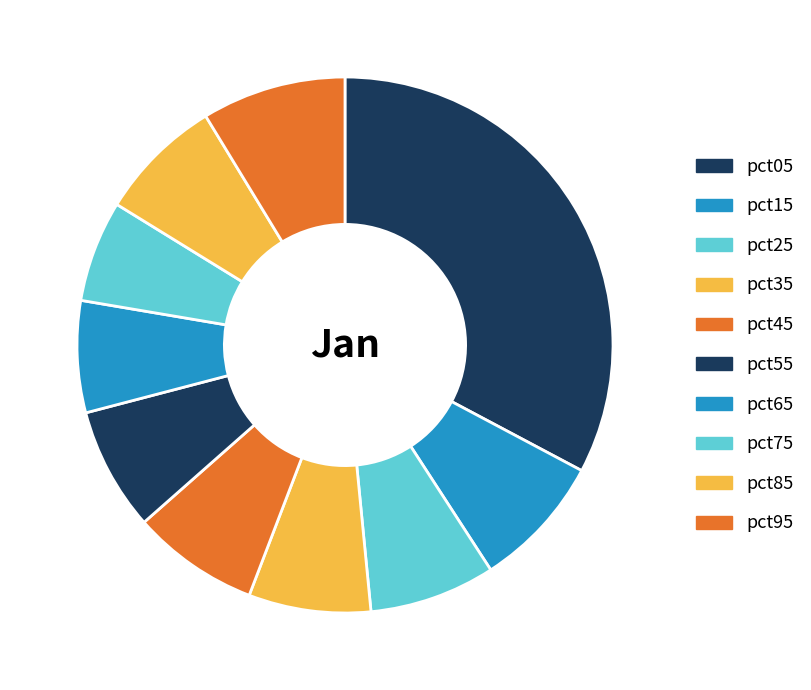

Is pct75 the majority of the pie?

No